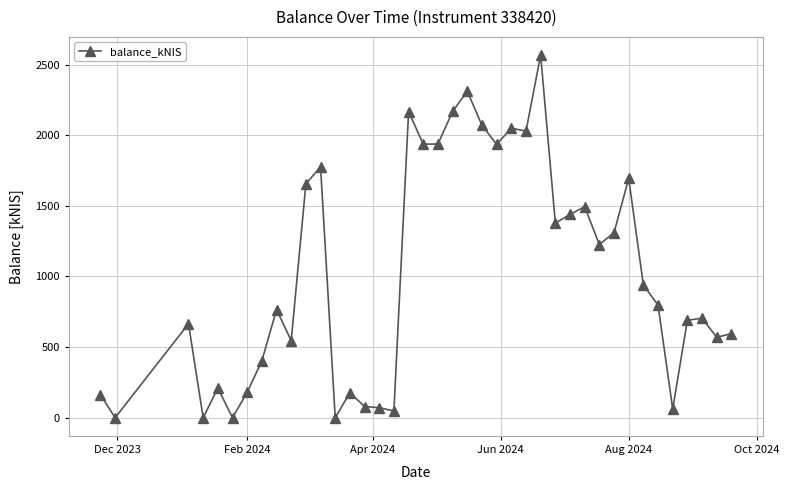

What is the difference between the second highest and second lowest values?

2311.0